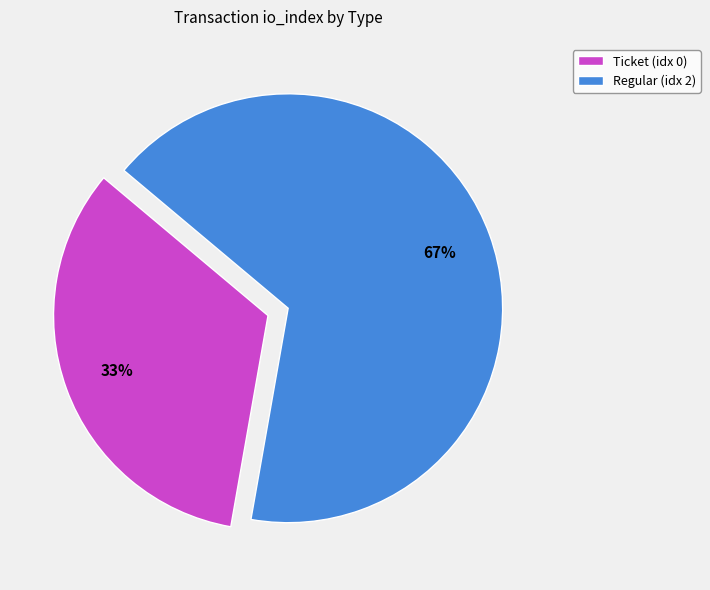

To the nearest percent, what is the average slice percentage?

50%